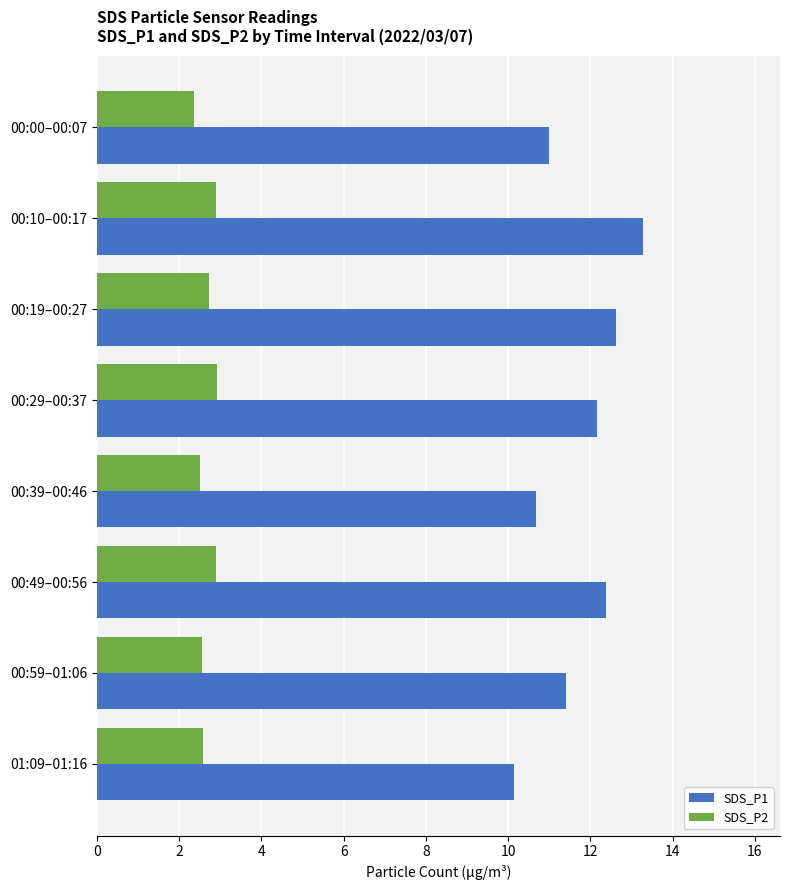

The value of SDS_P1 at 00:29–00:37 is 6.3. True or false?

False